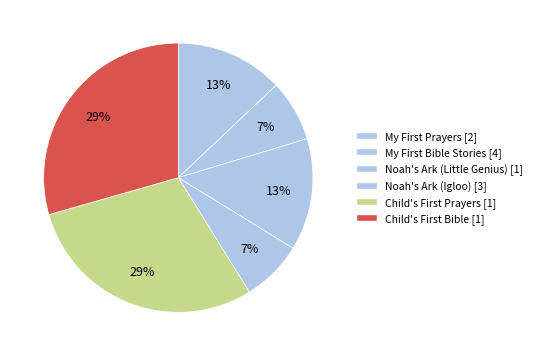

Does any single category account for the majority?

No